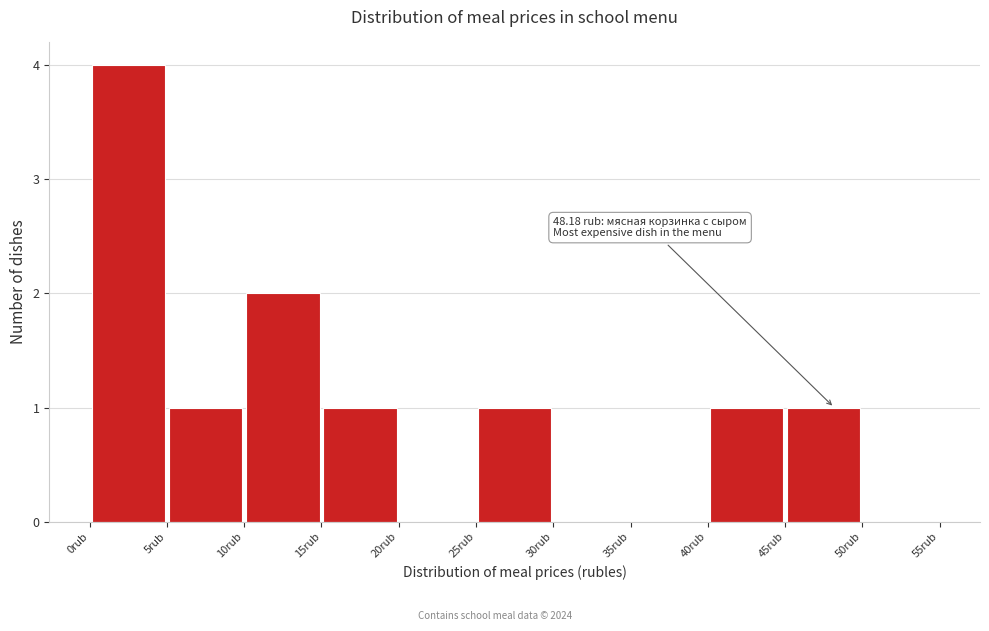

Over which range of the x-axis is the bar tallest?

0 to 5